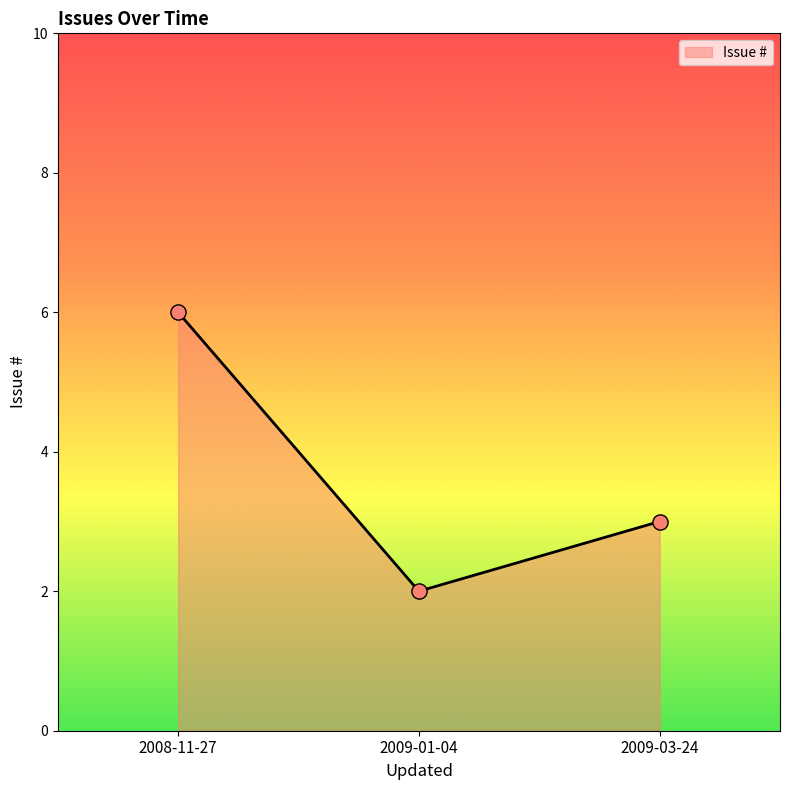

What is the change in value from 2009-01-04 to 2009-03-24?

+1